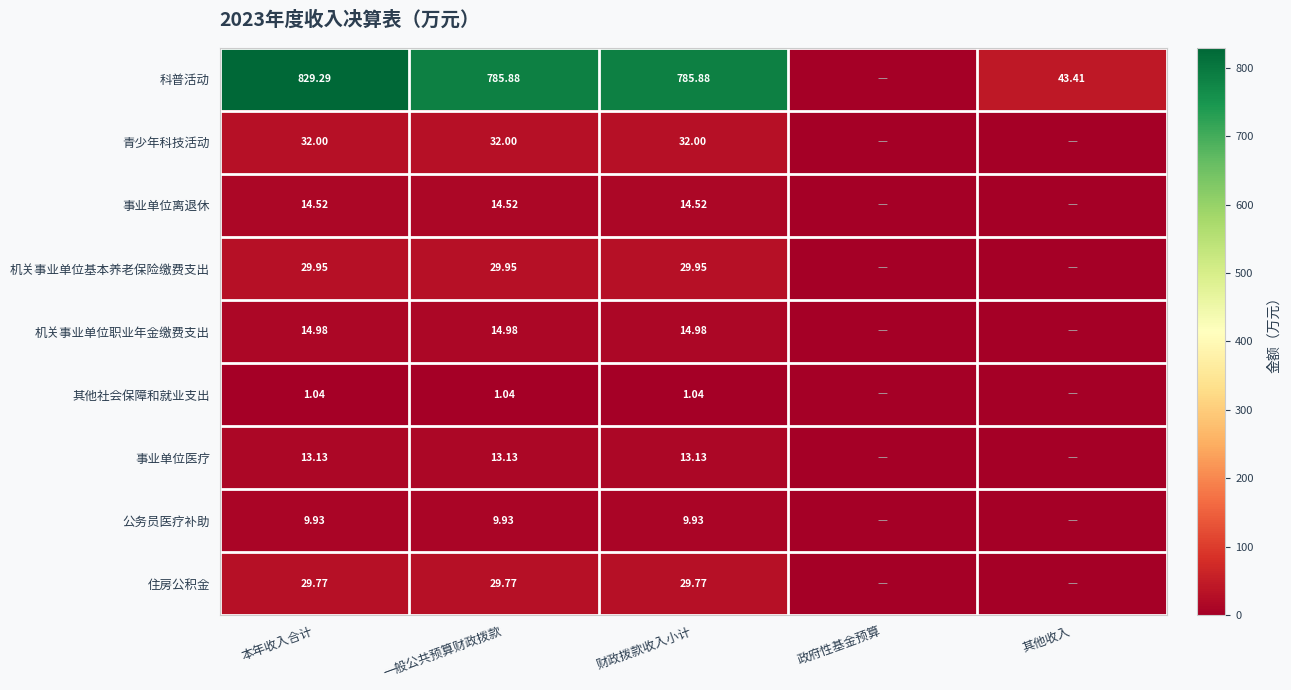

What is the approximate value of 事业单位离退休 at 一般公共预算财政拨款?

14.5